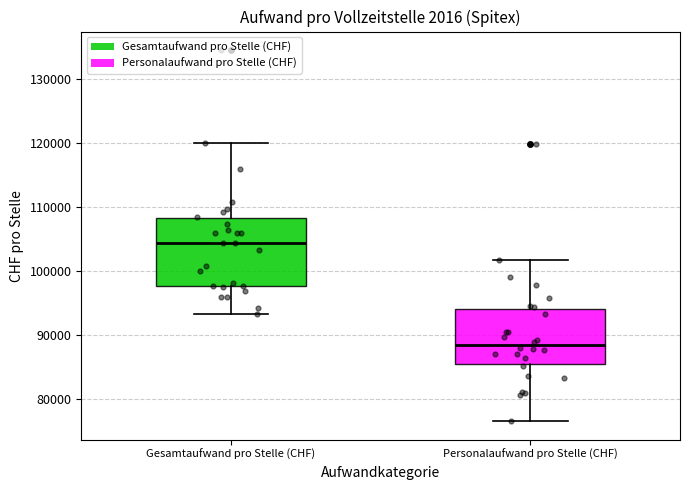

Which box is the tallest, from its lower edge to its upper edge?

Gesamtaufwand pro Stelle (CHF)